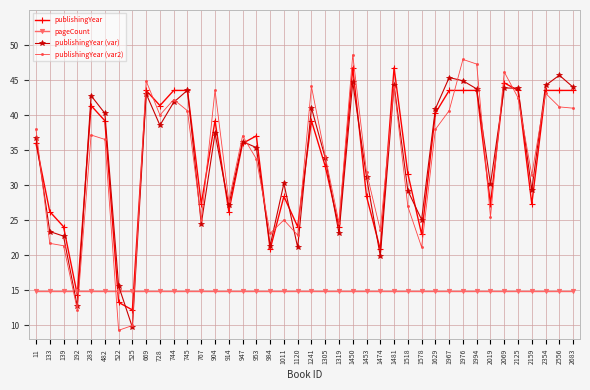

True or false: publishingYear and publishingYear (var) intersect in this chart.

True